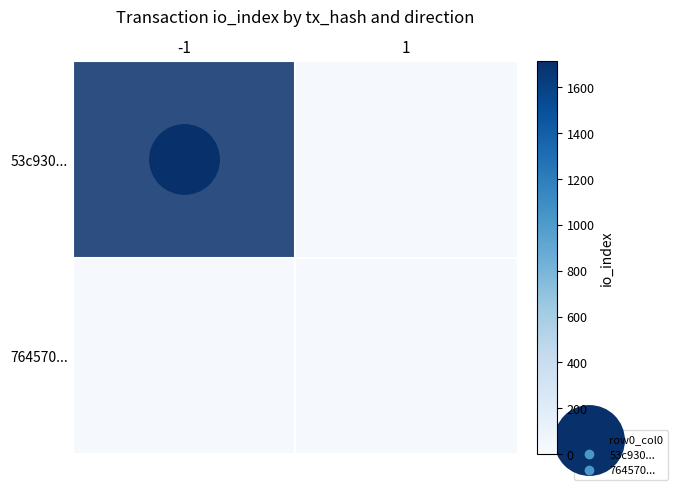

At how many categories does at least one series exceed 0?

2